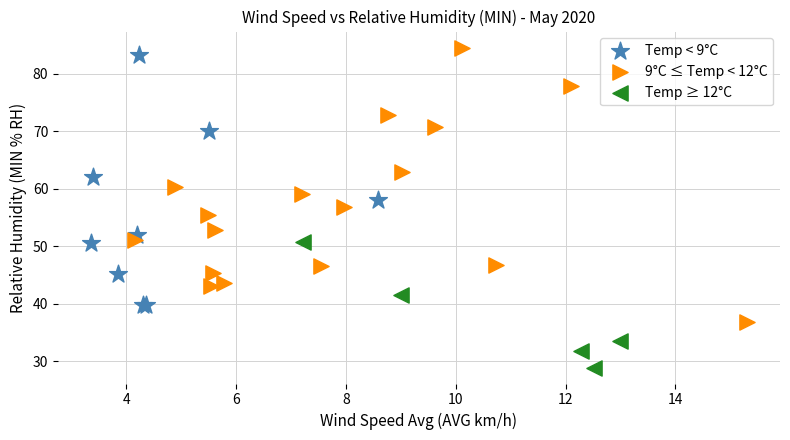

Which series reaches the minimum Y coordinate?

Temp ≥ 12°C